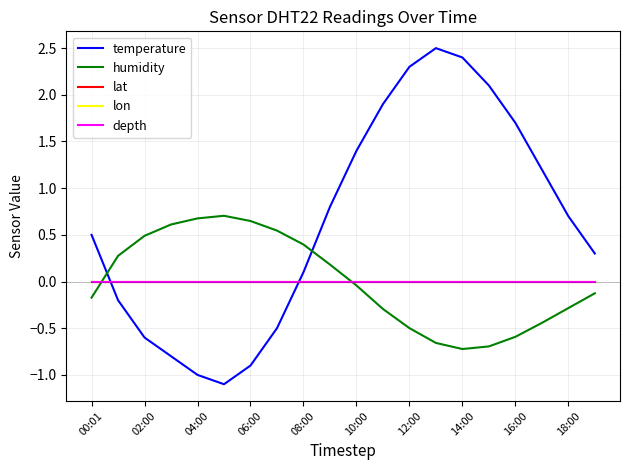

How many lines are shown in the chart?

5